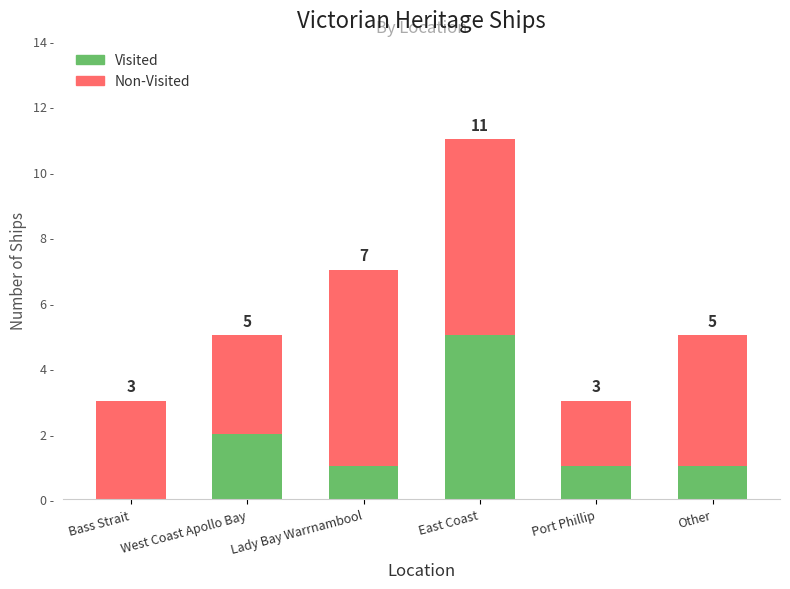

At which label does Visited reach its peak?

East Coast